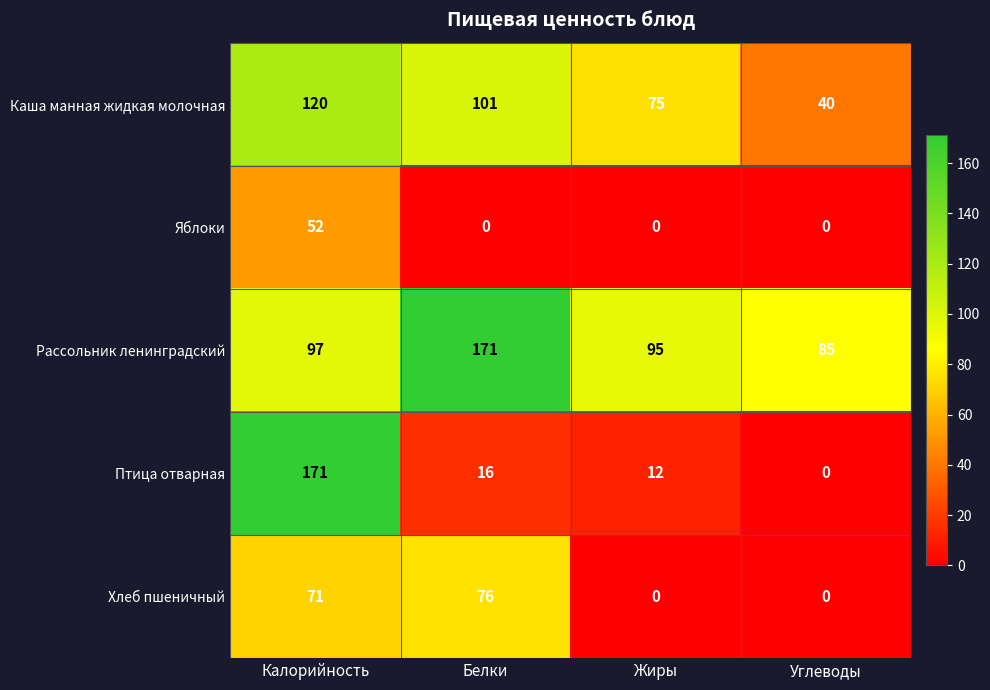

Which series has the largest total across all categories?

Рассольник ленинградский